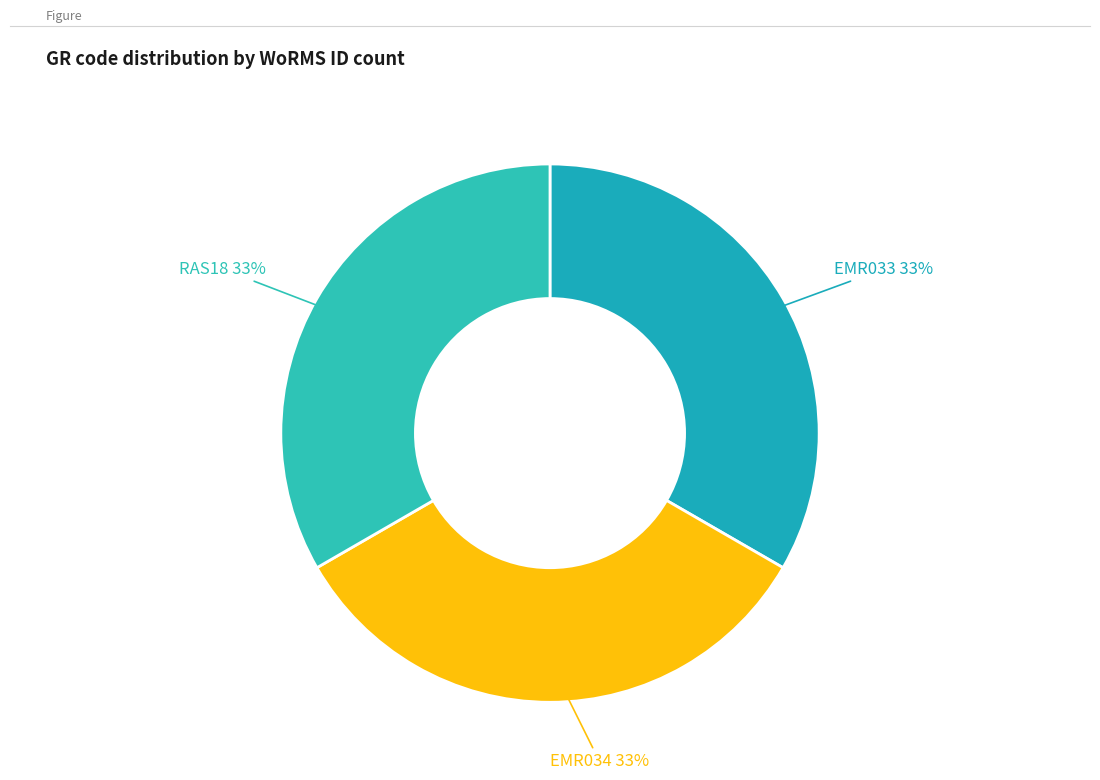

Combined, do RAS18 and EMR034 account for over 50%?

Yes